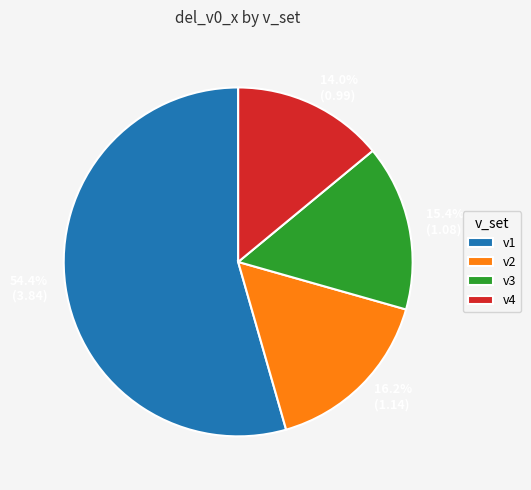

Count the number of slices in the pie.

4